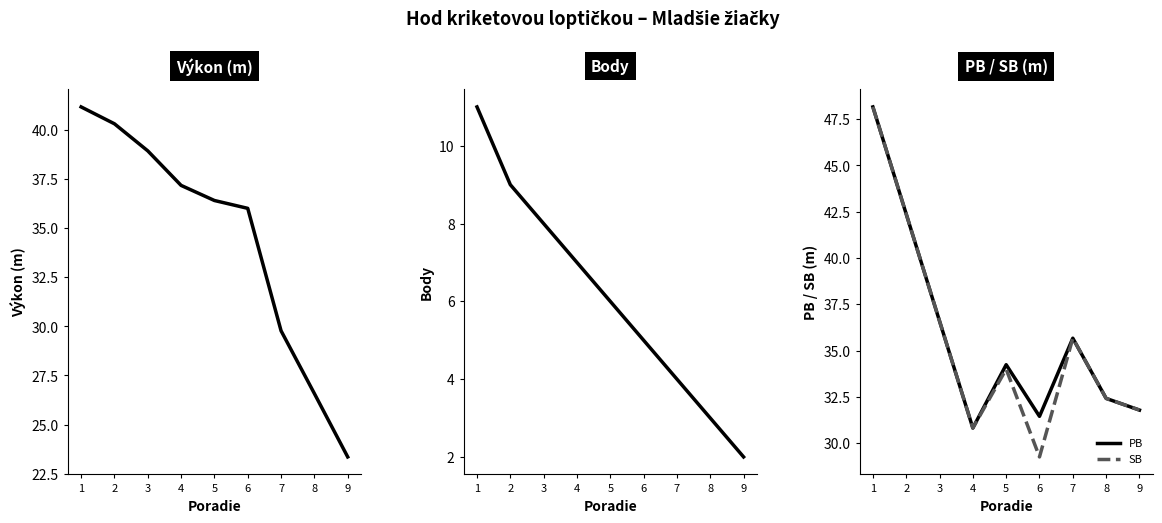

List the labels in order of SB value, smallest first.

6, 4, 9, 8, 5, 7, 1